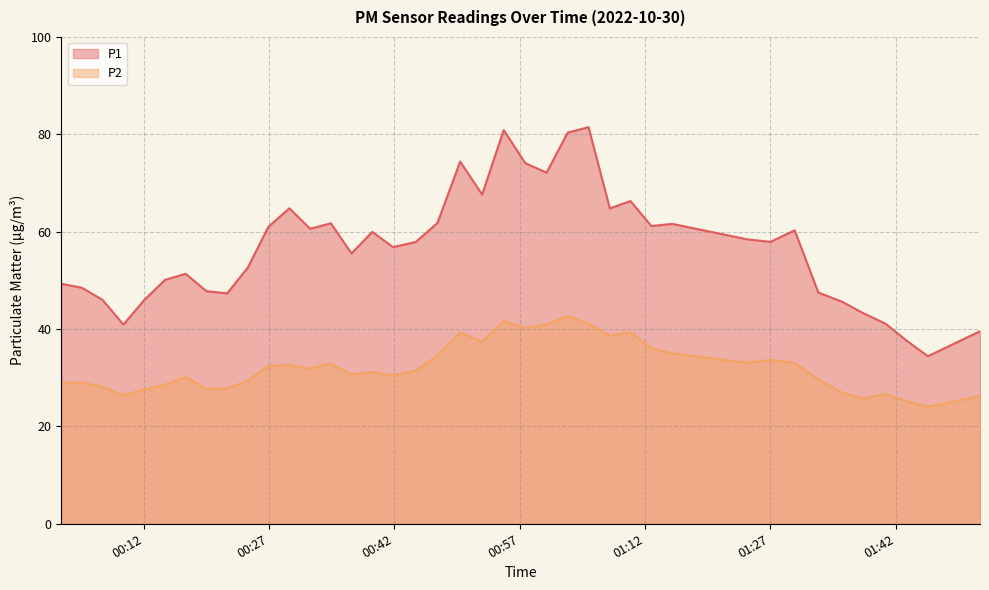

Rank the series by their average value, from lowest to highest.

P2, P1